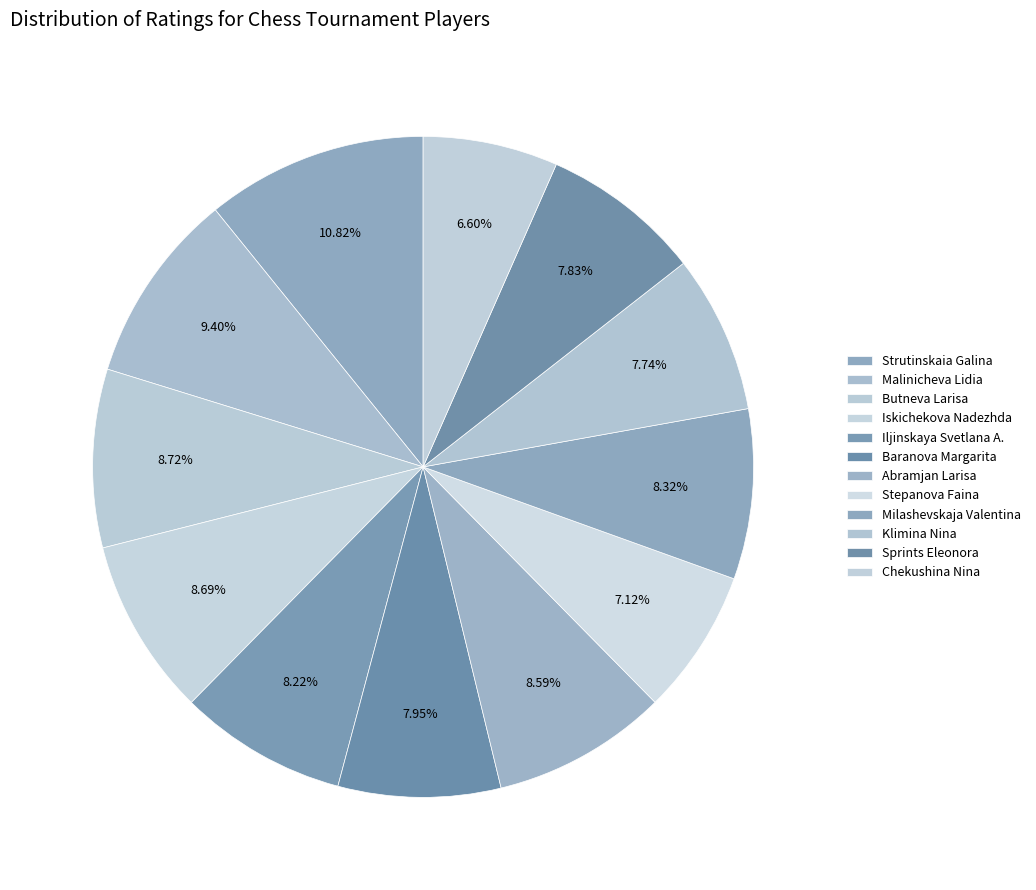

The Klimina Nina slice represents 1% of the pie. True or false?

False